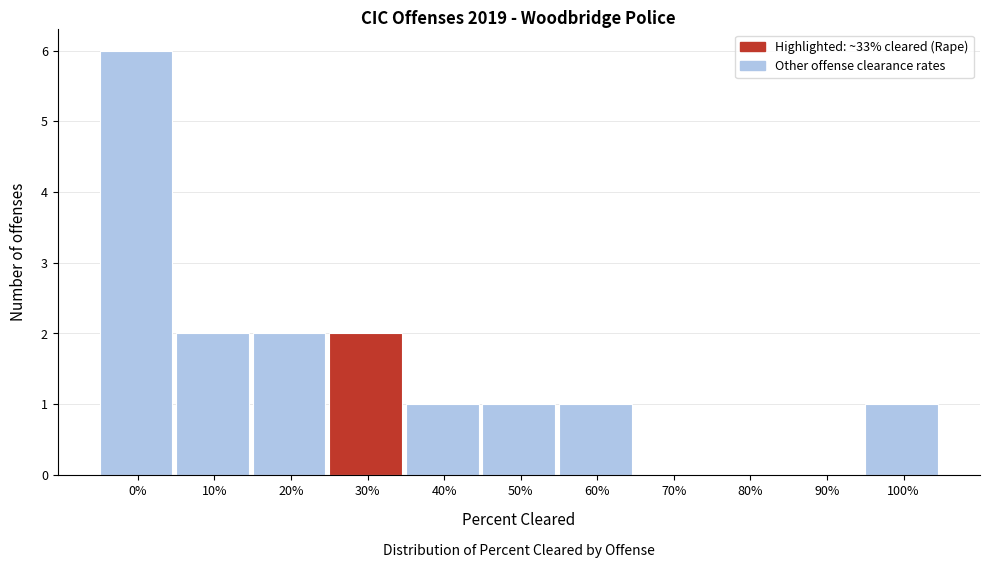

Reading left to right, transcribe all the data shown in this chart.

0%=6	10%=2	20%=2	30%=2	40%=1	50%=1	60%=1	70%=0	80%=0	90%=0	100%=1